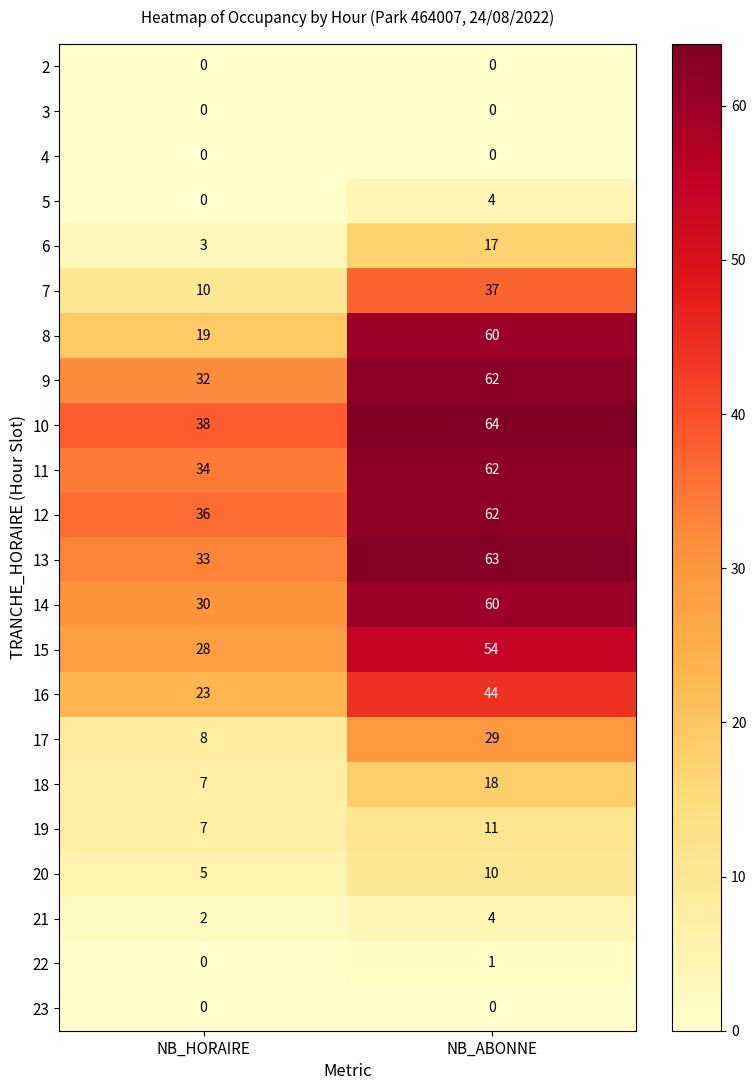

At which category is the sum across all series the highest?

NB_ABONNE